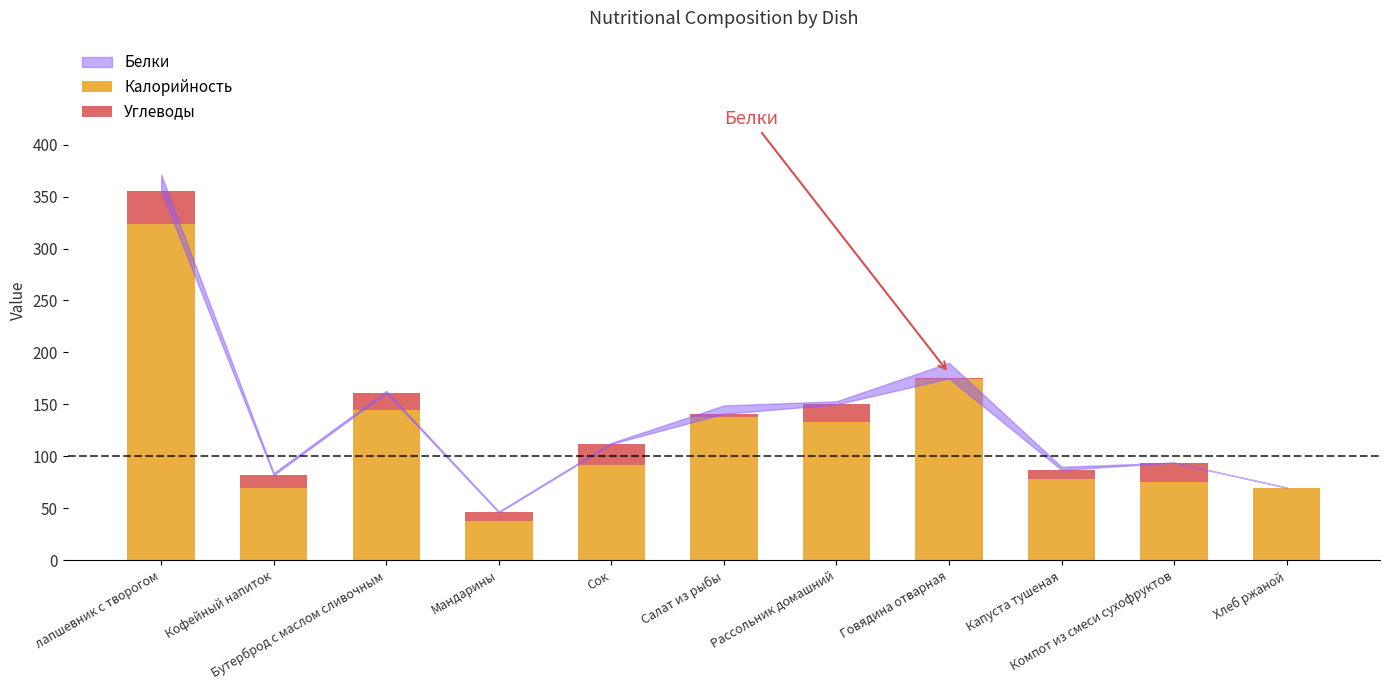

What is the maximum value for Калорийность?

324